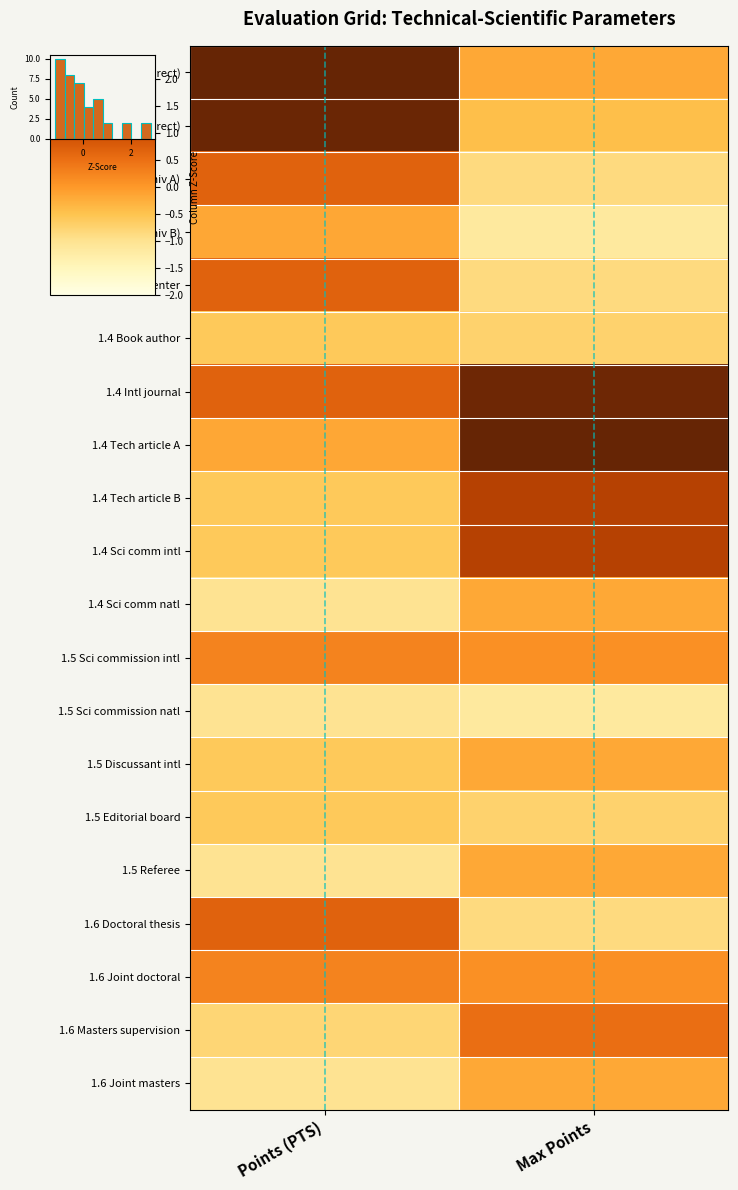

Read the 1.5 Discussant intl value at Points (PTS).

-0.6